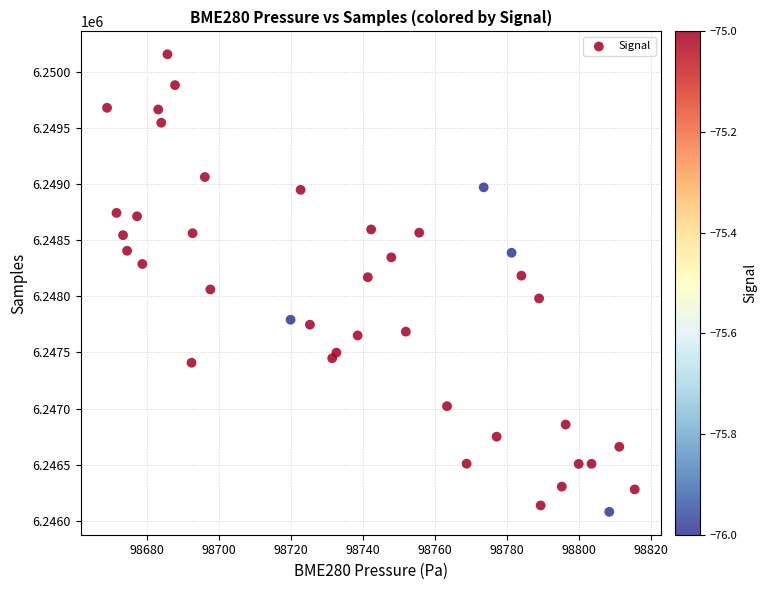

How many points are shown in the scatter plot?

40